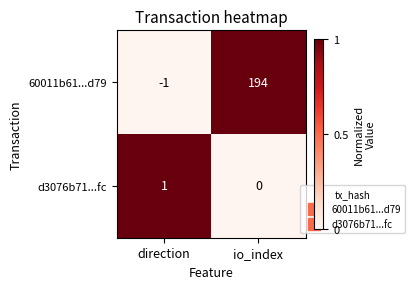

Is it true that d3076b71...fc equals 1 at direction?

True